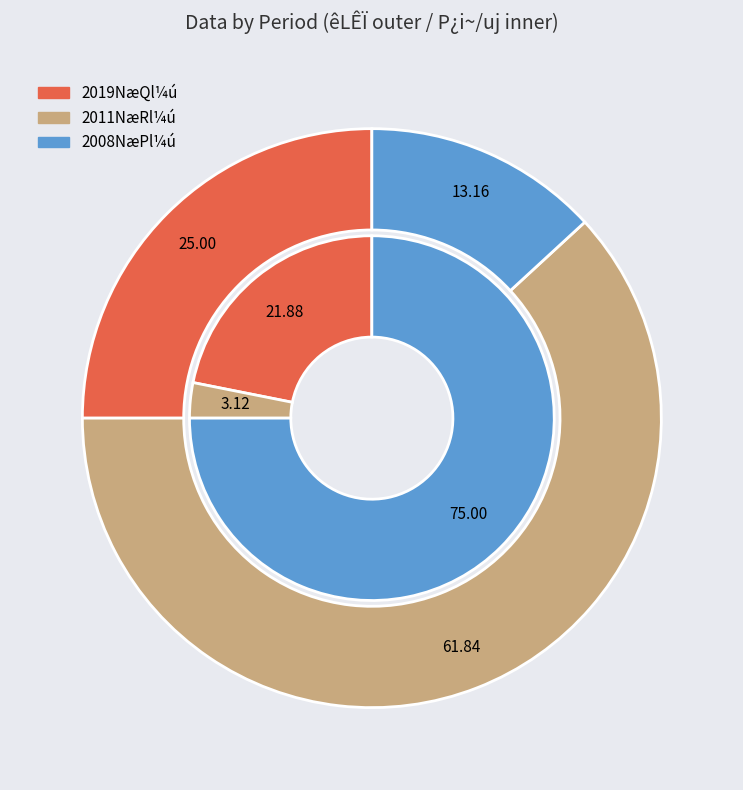

Combined, what portion of the pie is 2008 and 2011?

75.0%